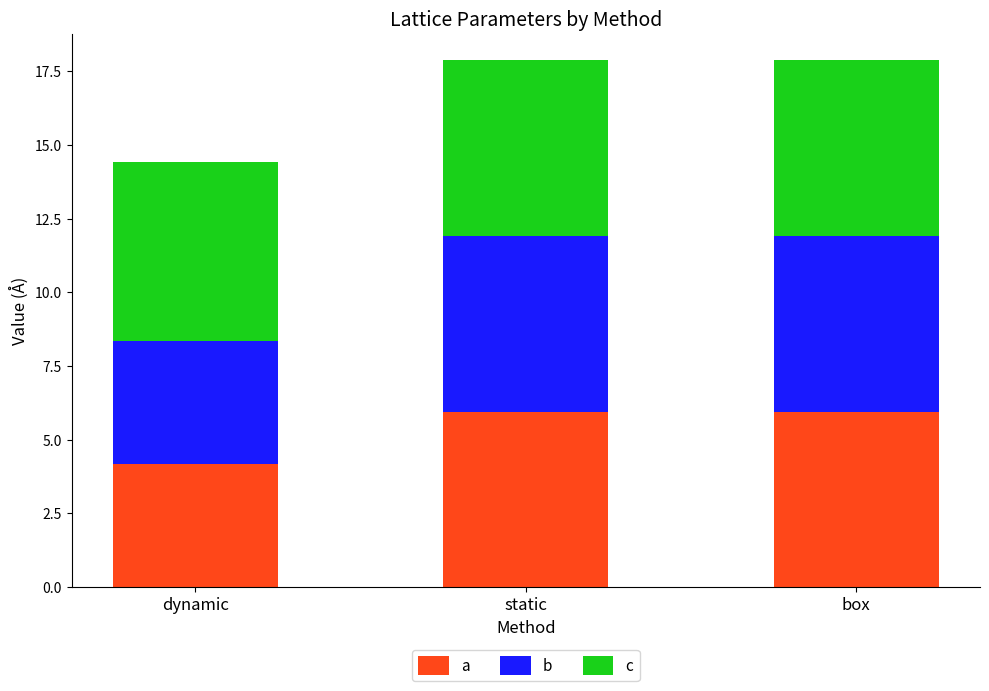

What is the highest value of the a series?

6.0